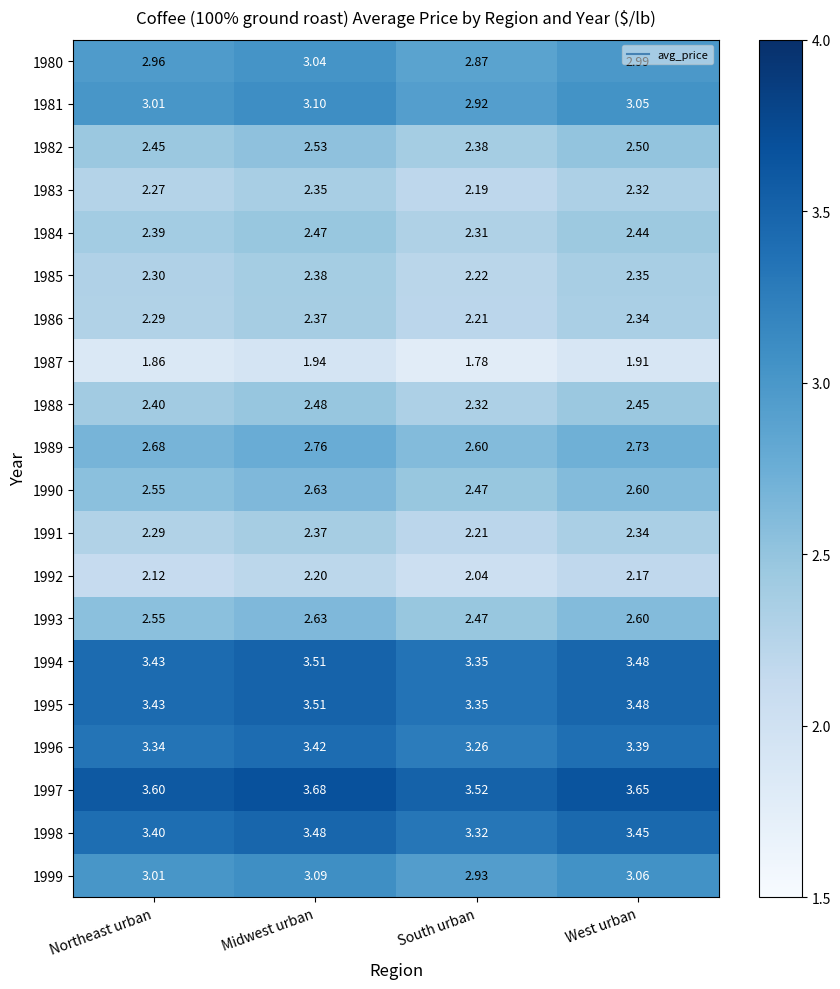

Which series has the largest total across all categories?

1997